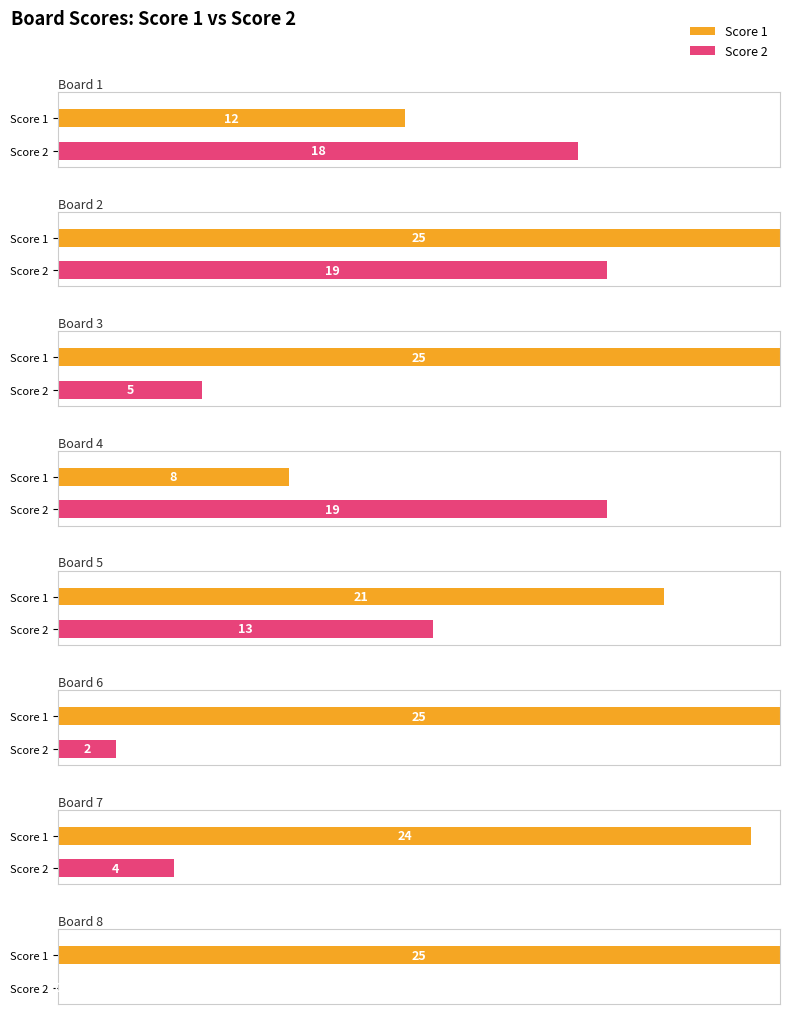

The value of Score 1 at Board 3 is 25. True or false?

True